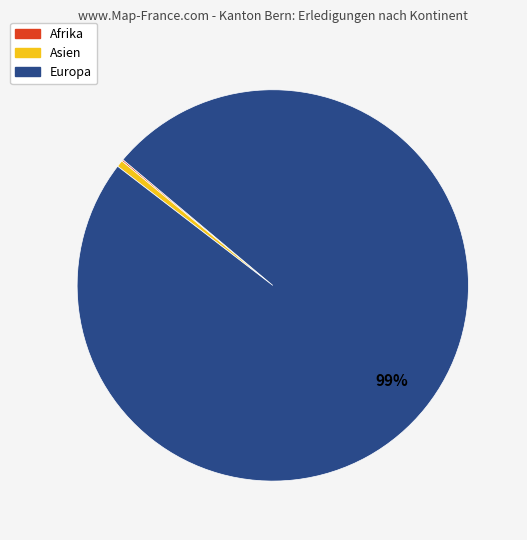

Is there any slice that represents more than half of the pie?

Yes